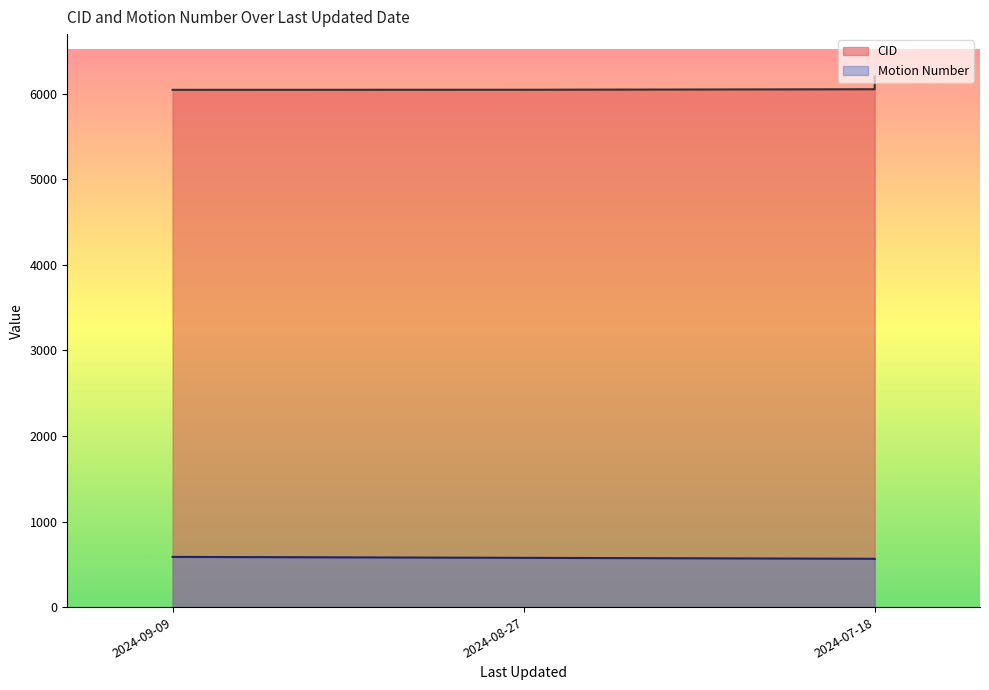

True or false: Motion Number and CID intersect in this chart.

False